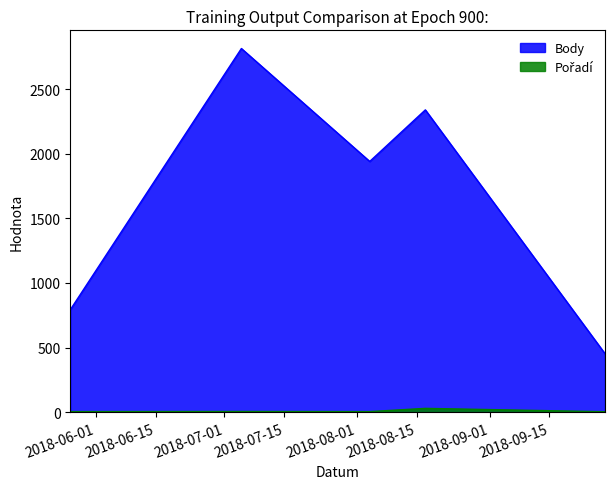

What position from the right is 2018-08-04?

3